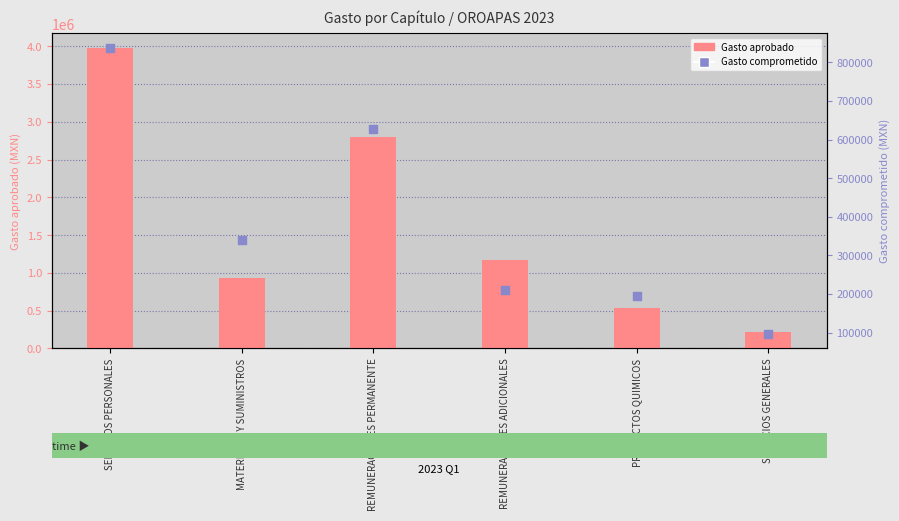

Which series contains the highest Y value?

Gasto aprobado